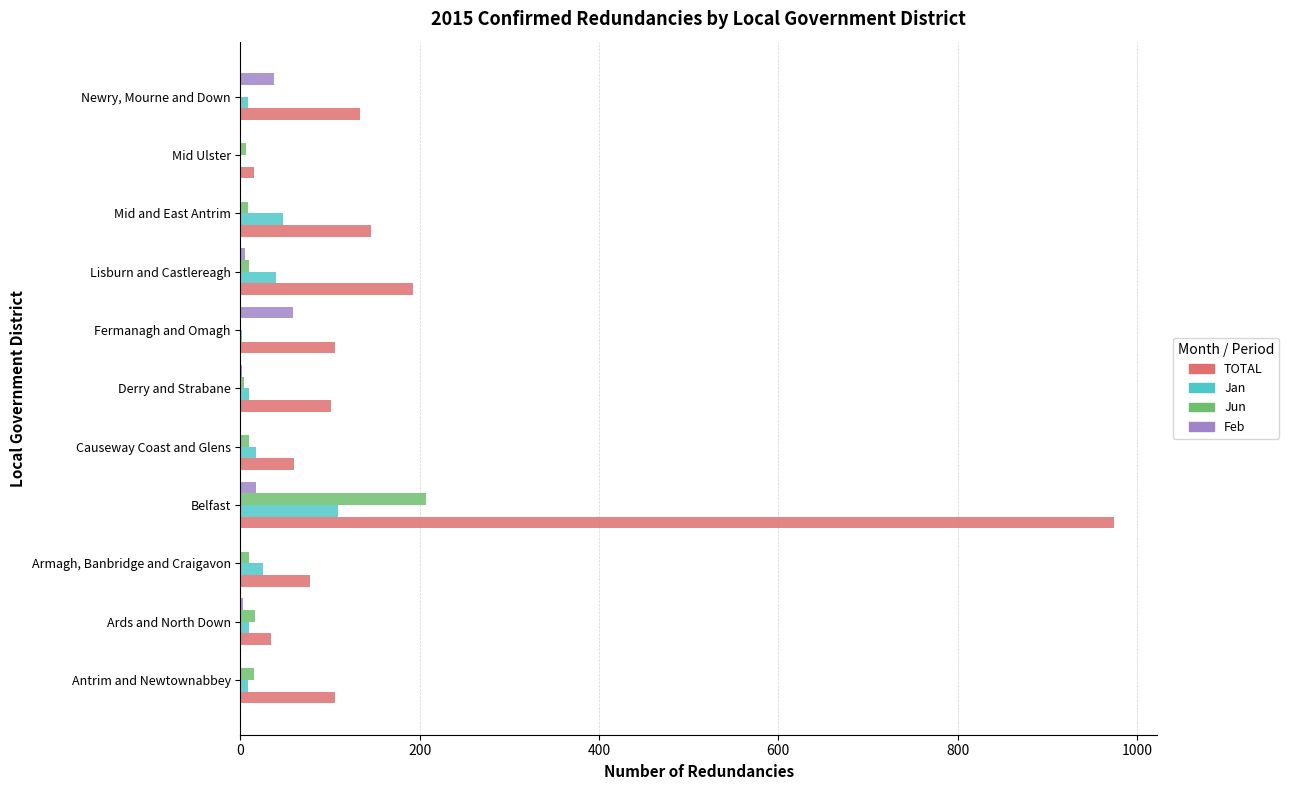

Is it true that Feb equals 0 at Mid and East Antrim?

True